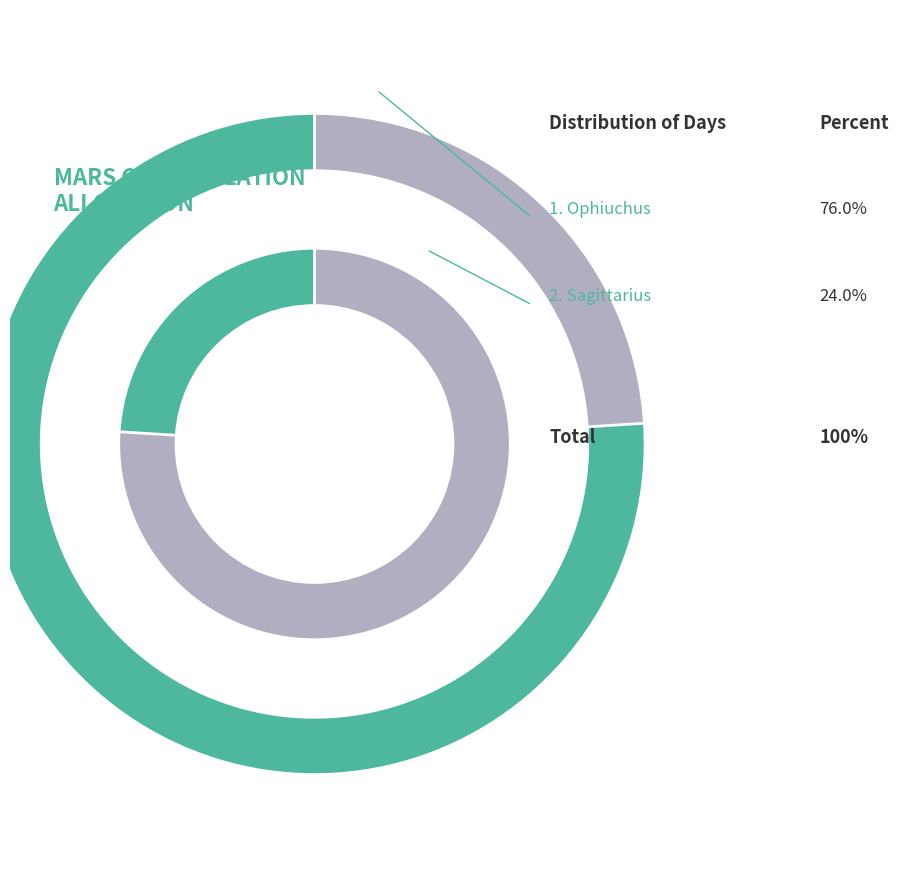

Which has a higher value, Sagittarius or Ophiuchus?

Ophiuchus